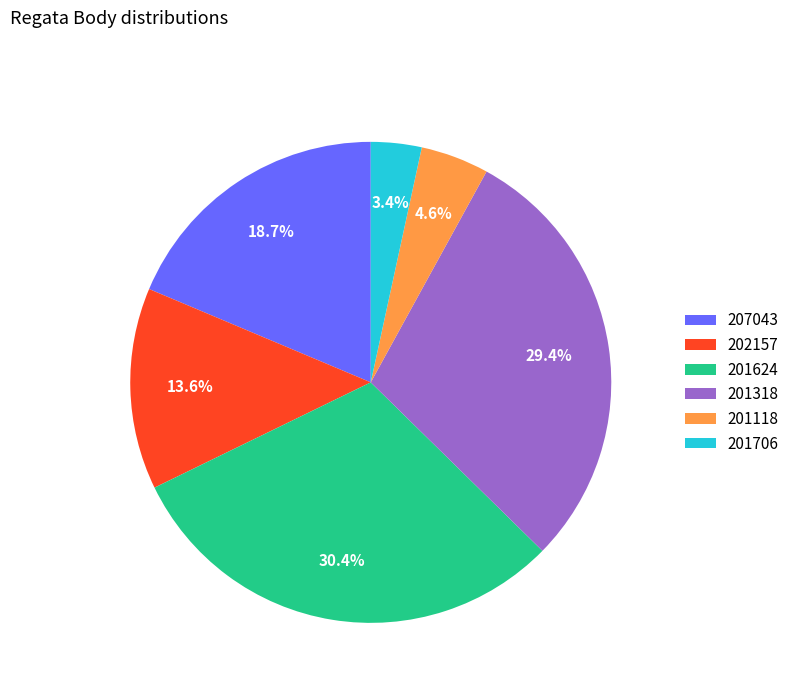

Which has a higher value, 202157 or 201318?

201318